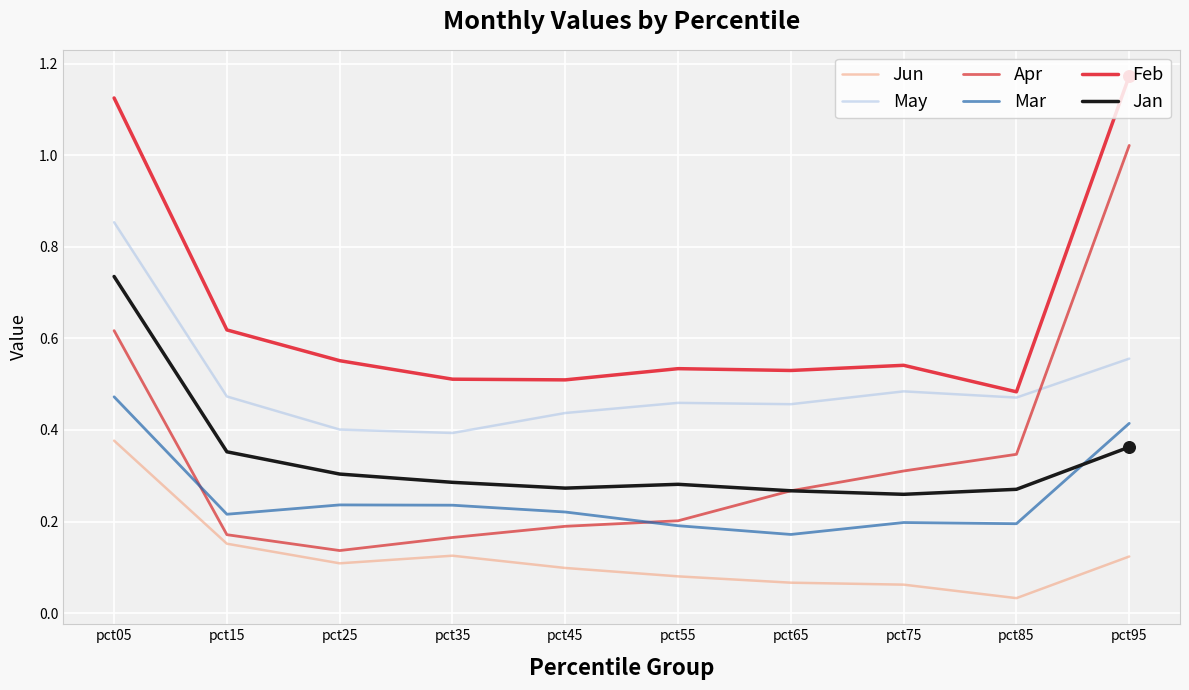

At which category is the sum across all series the highest?

pct05